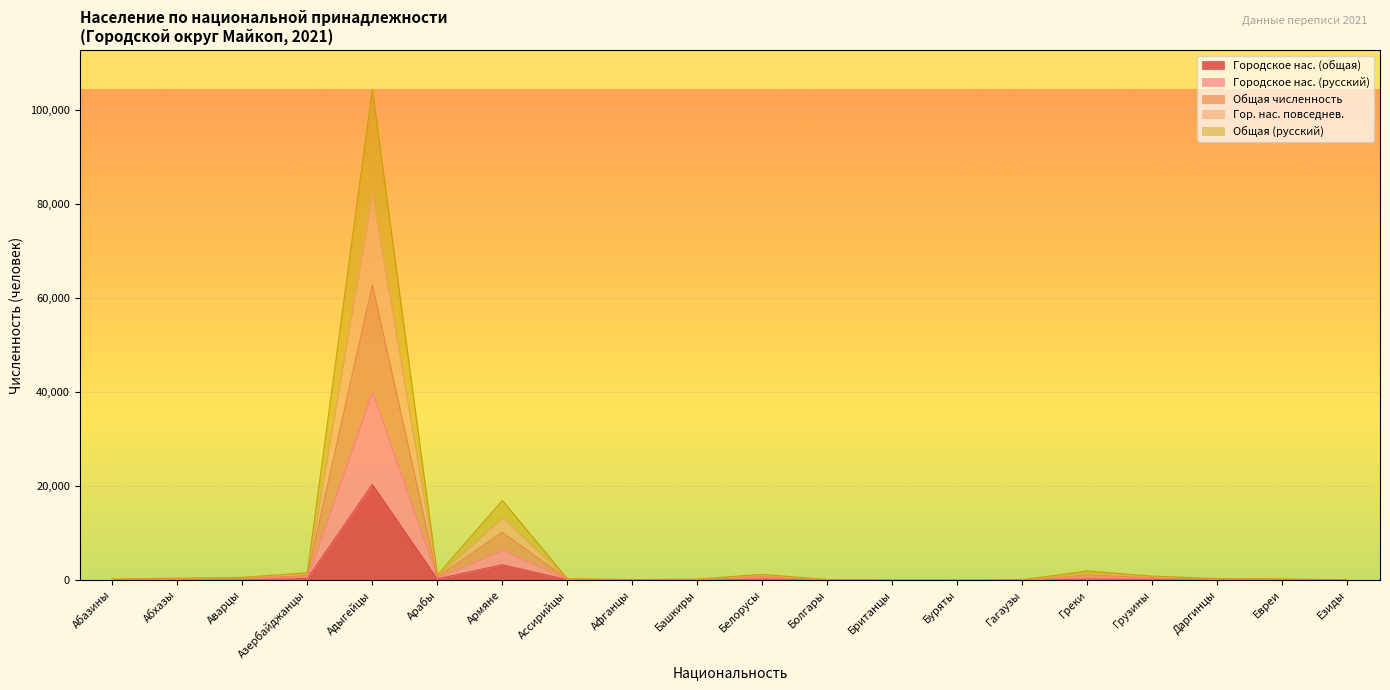

What is the label of the 9th point from the left?

Афганцы